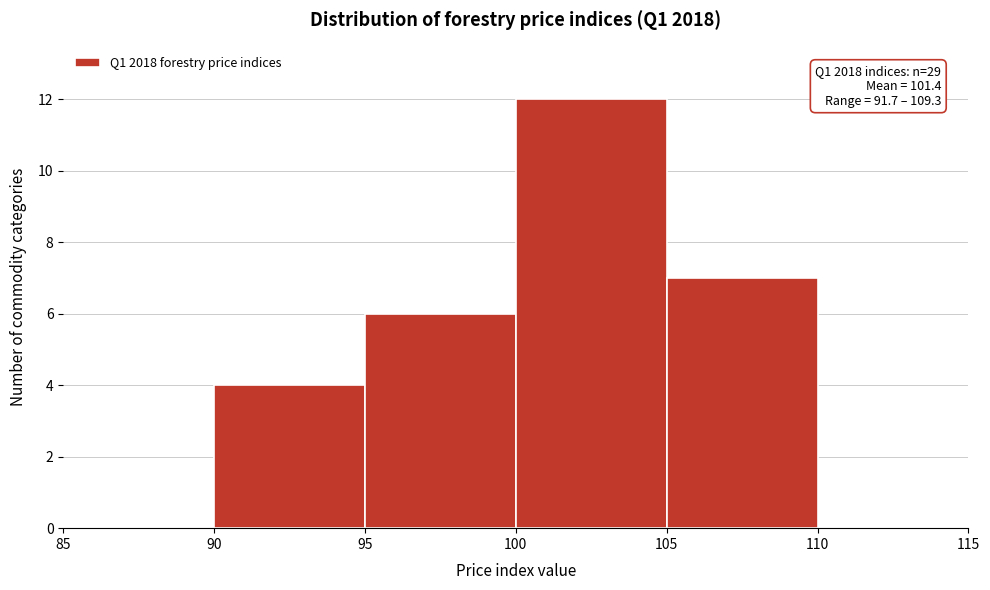

Over which range of the x-axis is the bar tallest?

100 to 105